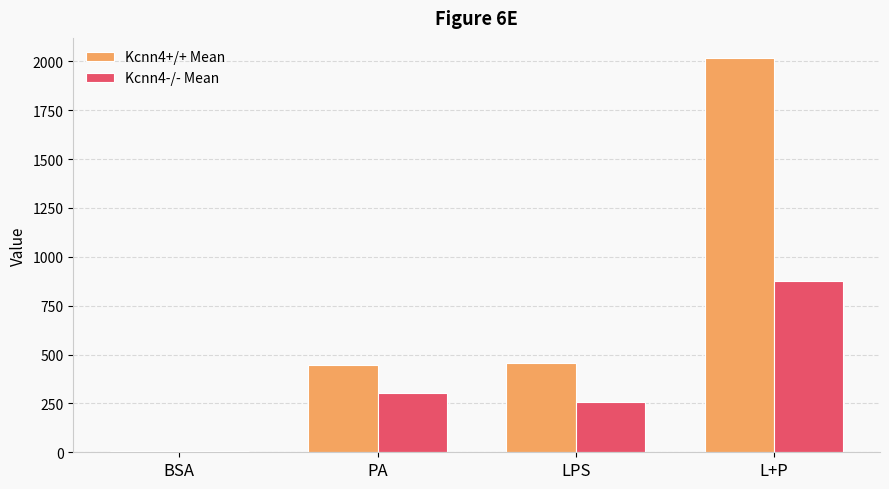

Read the Kcnn4+/+ Mean value at BSA.

4.2